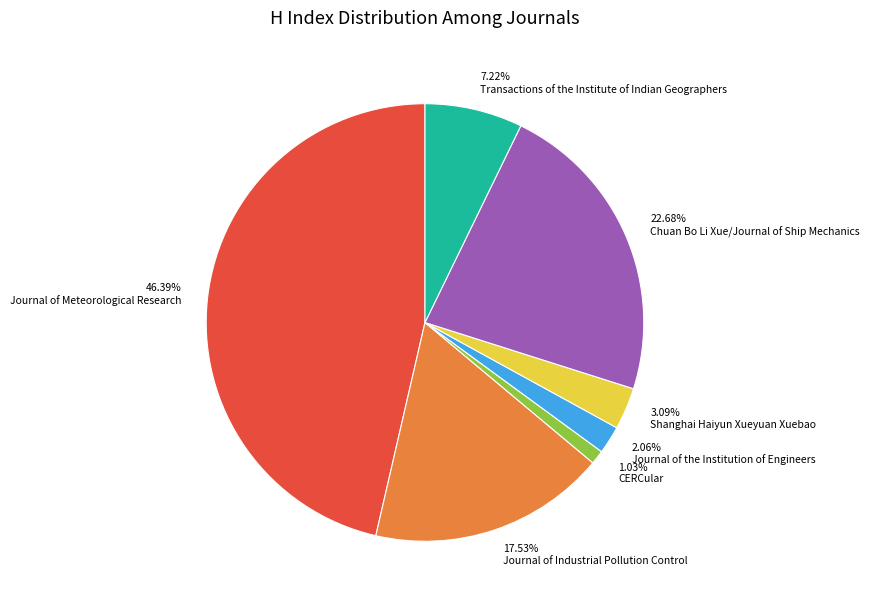

The CERCular slice represents 11% of the pie. True or false?

False